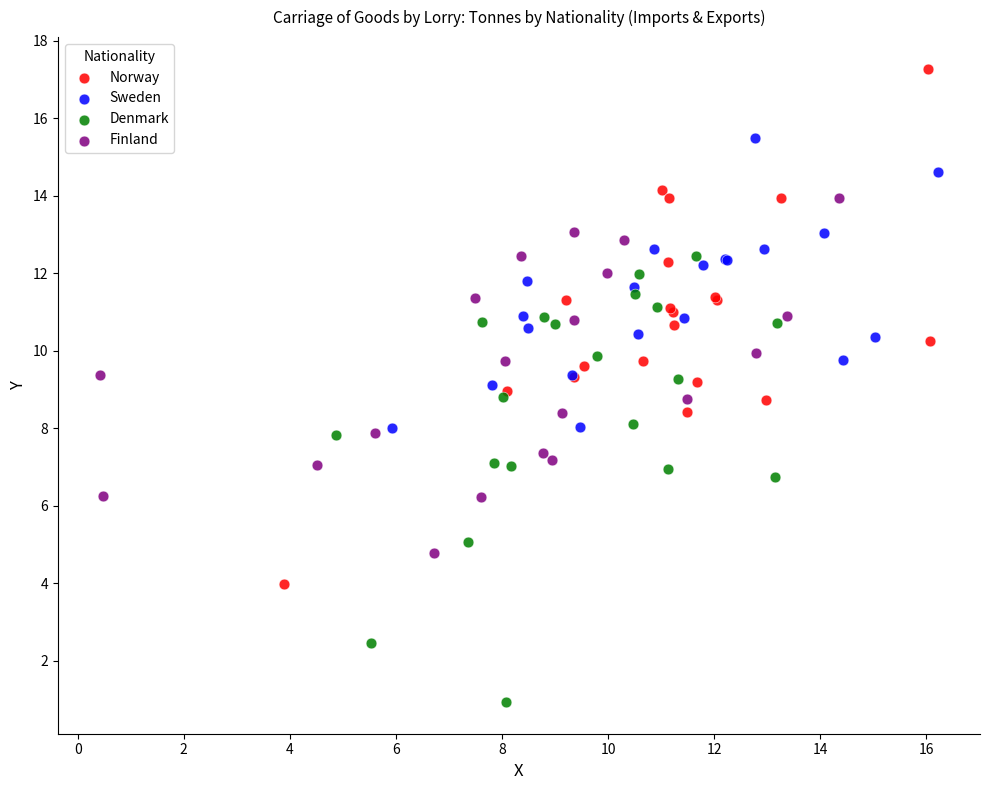

Which series has the largest Y range (max minus min)?

Norway